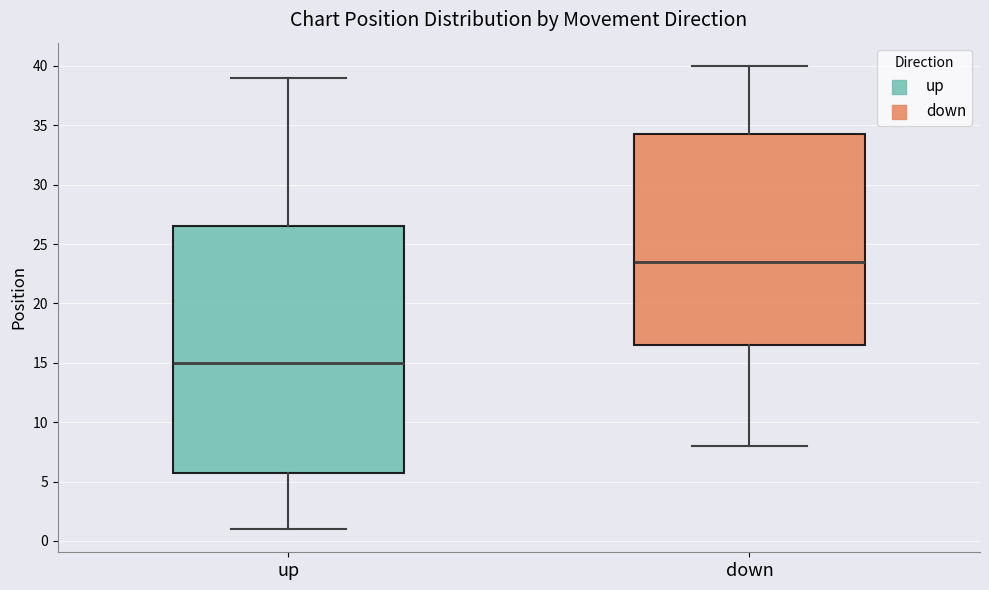

Reading left to right, transcribe this box plot: for each box, give where its median line is, the range the box spans, and where its two whiskers end, as read against the y-axis. The values are not printed on the chart, so give them approximately, as read against the axis.

up: median 15.0, box 6.0 to 26.5, whiskers 1.0 to 39.0
down: median 23.5, box 16.5 to 34.5, whiskers 8.0 to 40.0